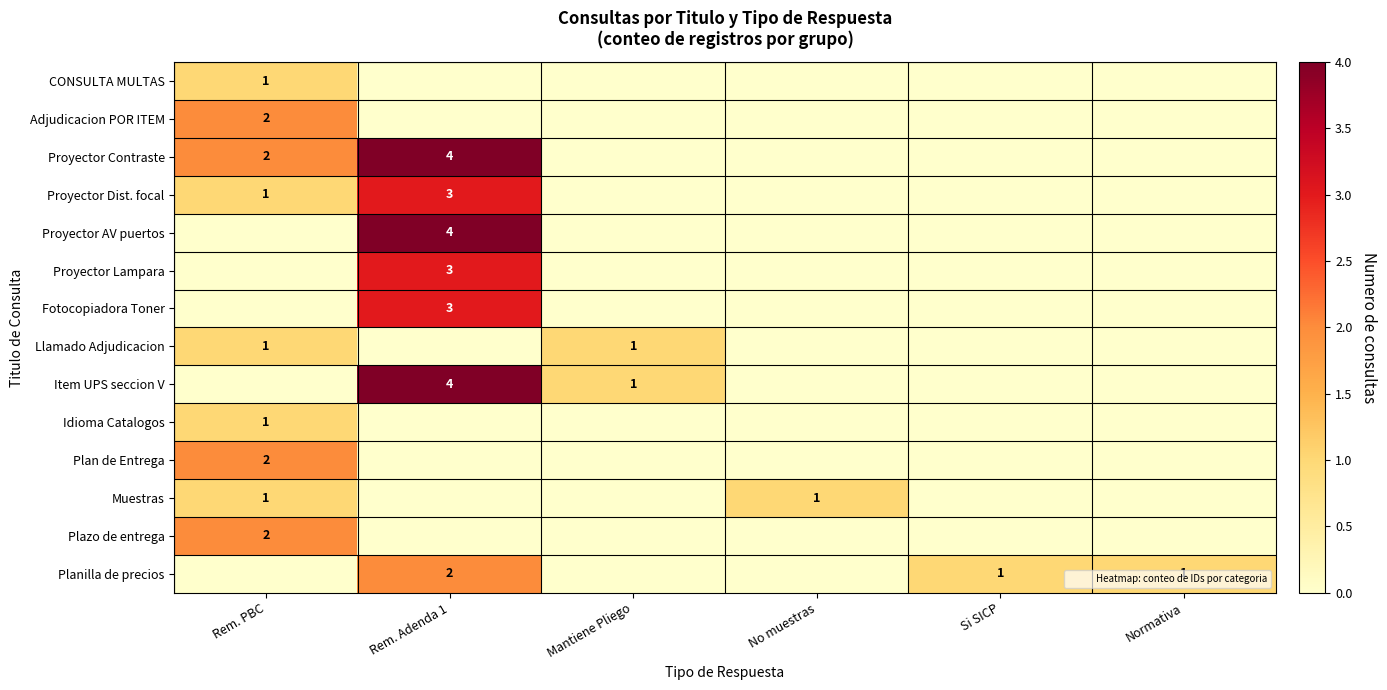

Is it true that Planilla de precios equals 1 at Rem. PBC?

False